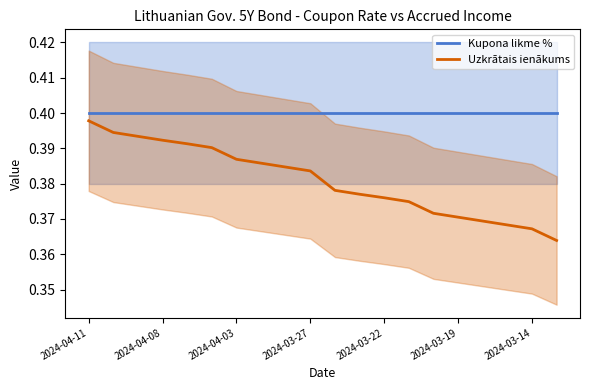

True or false: Kupona likme % has a value of 0.1 at 2024-03-27.

False